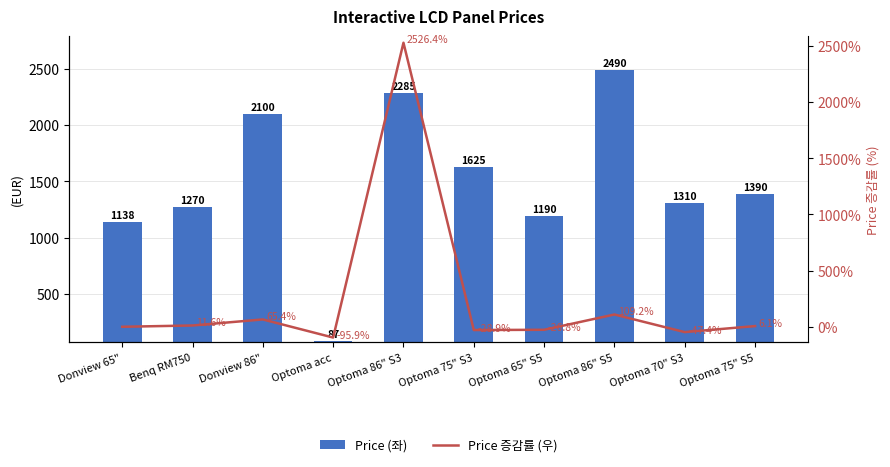

What is the sum of all Price 증감률 (우) values?

2519.8